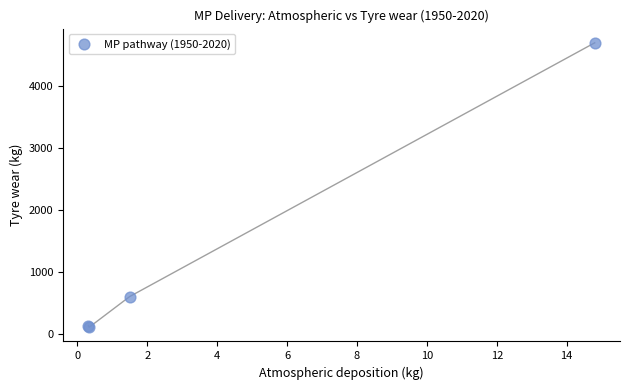

What Y value in the scatter plot is closest to 2405?

604